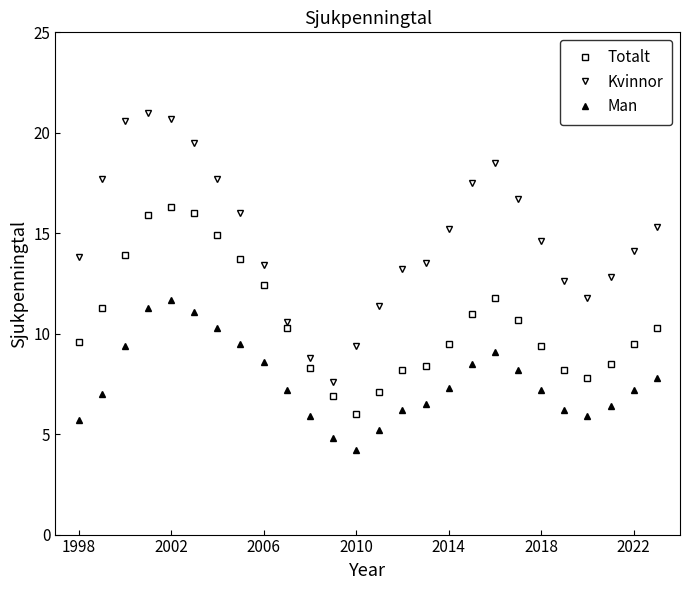

At how many categories does at least one series exceed 12?

20